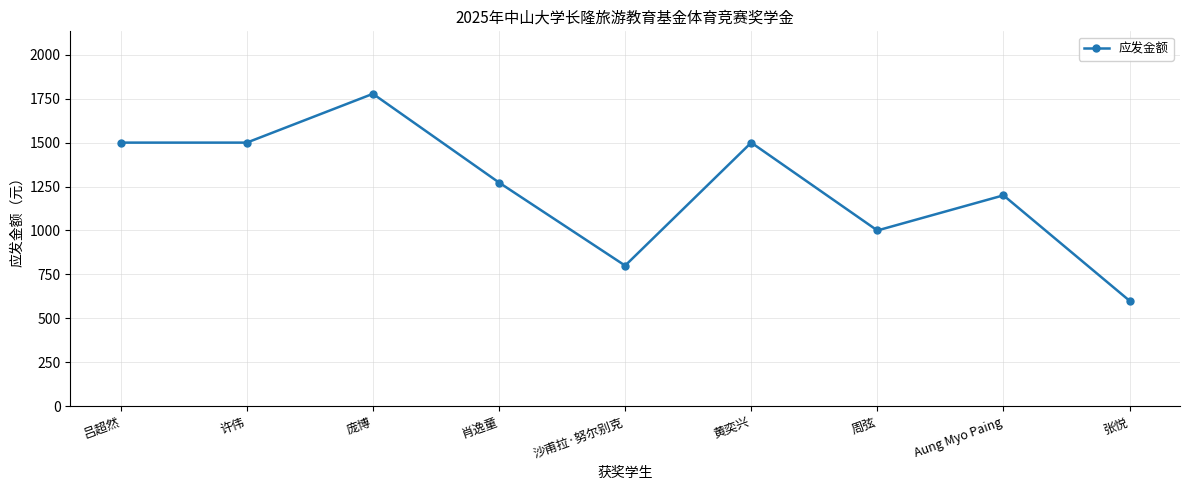

Count the number of data series in this chart.

1